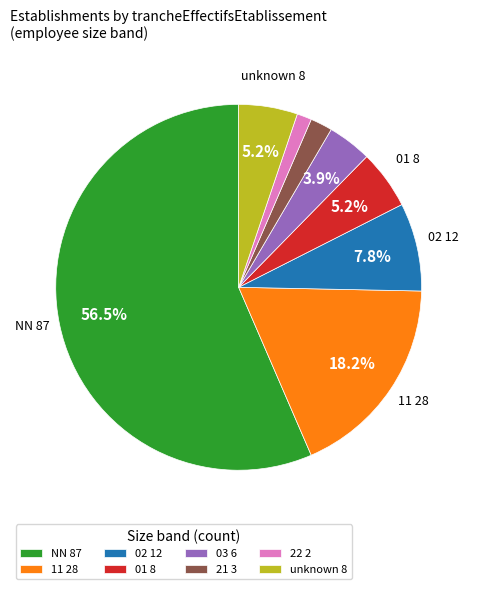

To the nearest percent, what is the difference between the largest and smallest slice percentages?

55%